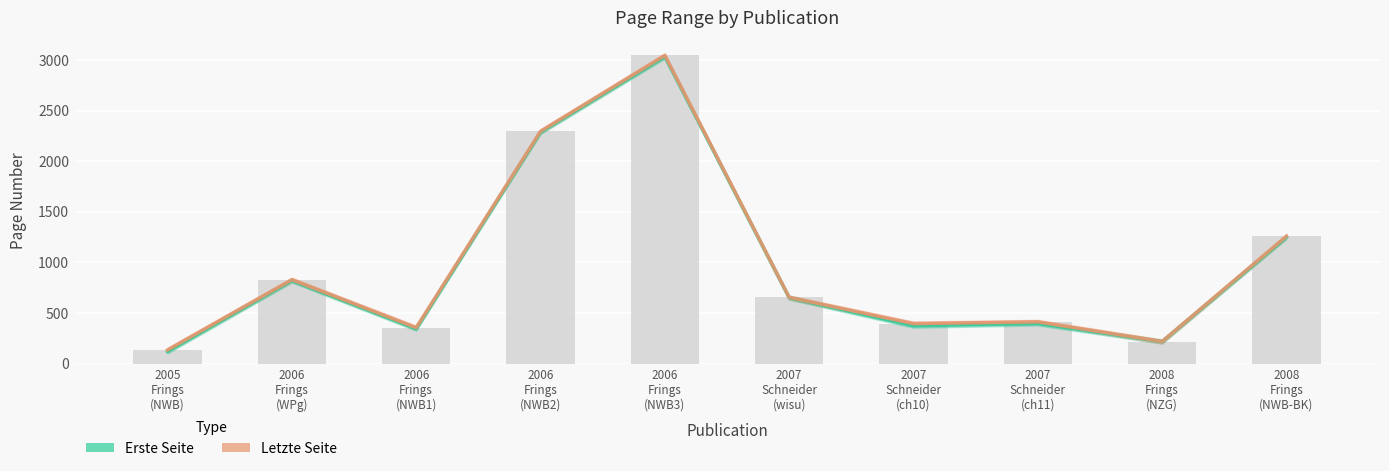

What is the sum of the Erste Seite values at 2006
Frings
(NWB1) and 2008
Frings
(NZG)?

563